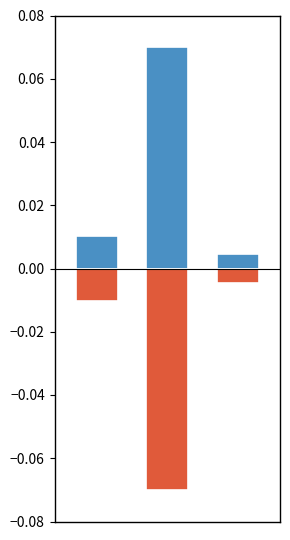

What is the difference between the maximum and minimum values in the Positive (Total Harga) series?

0.1